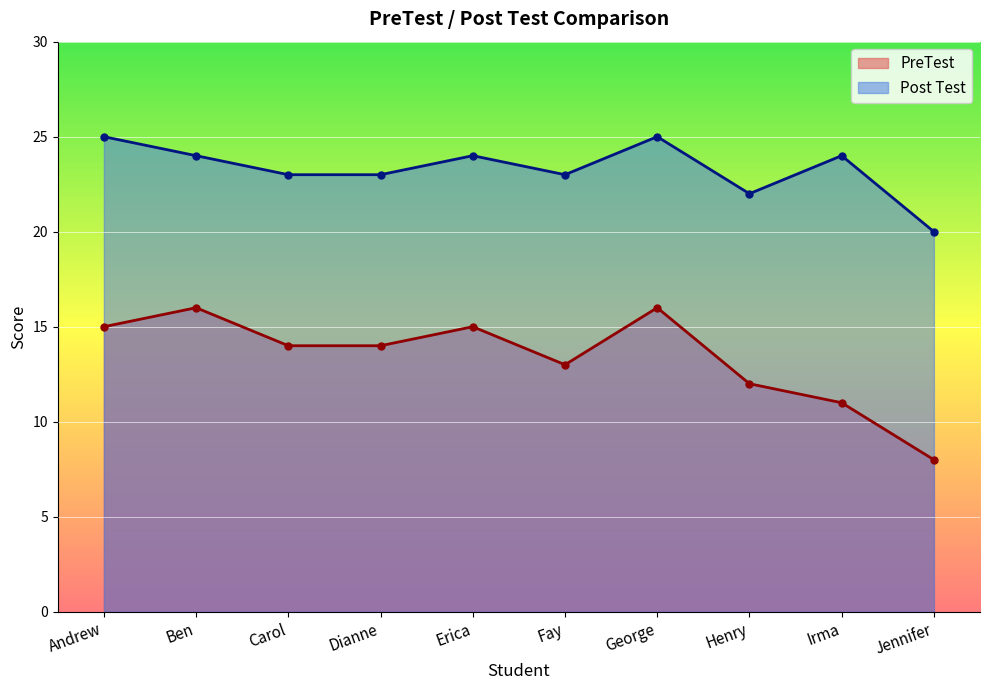

True or false: PreTest has more than 2 points higher than both neighbors.

True